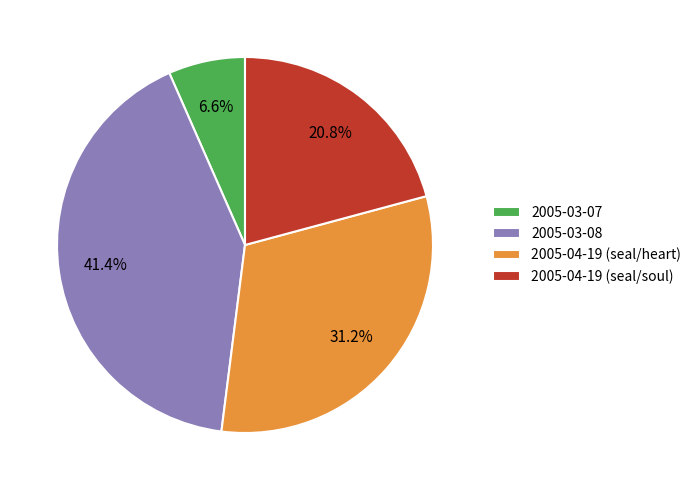

Approximately how many times larger is the value at 2005-03-07 compared to 2005-04-19 (seal/soul)?

0.3